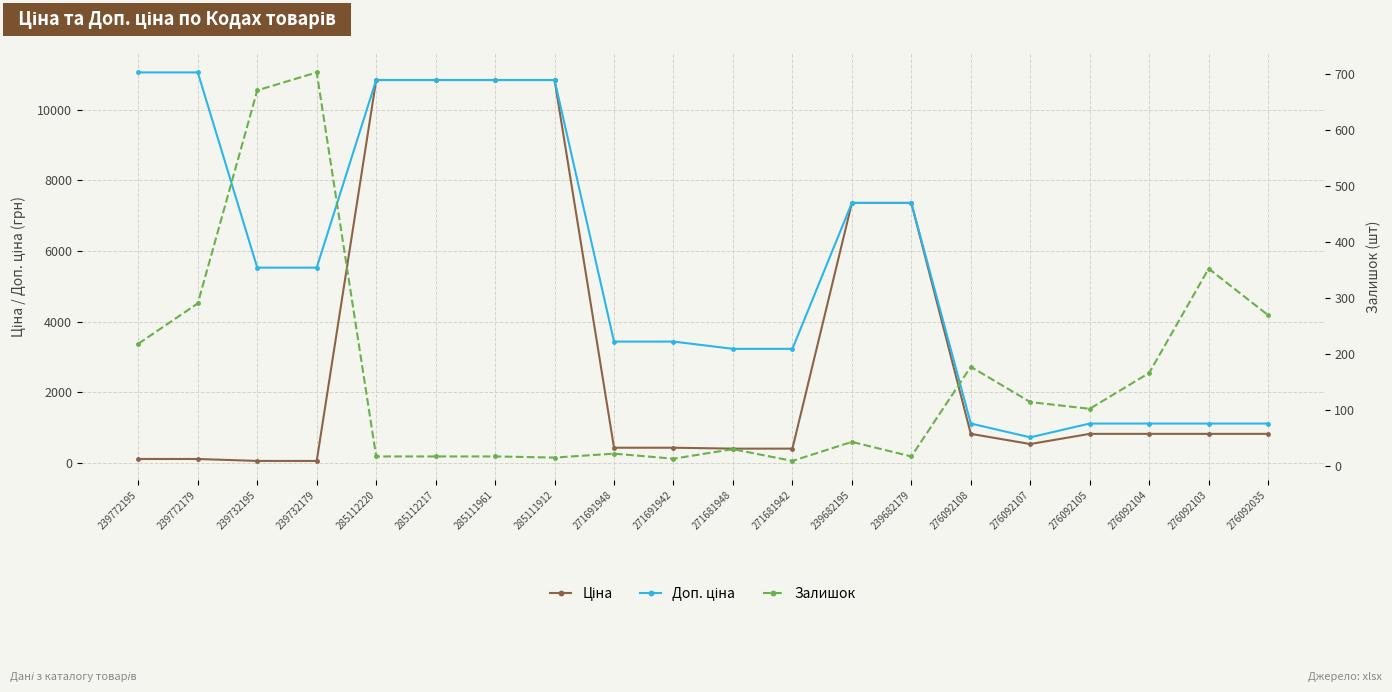

In Залишок, how many points are higher than both neighbors (excluding endpoints)?

6